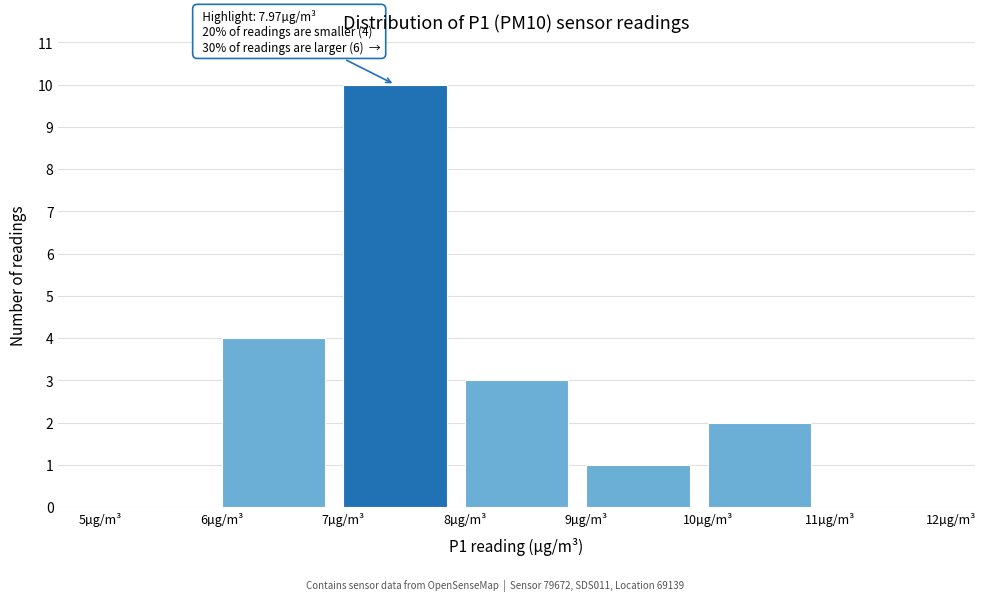

Which range on the x-axis has the tallest bar?

7 to 8